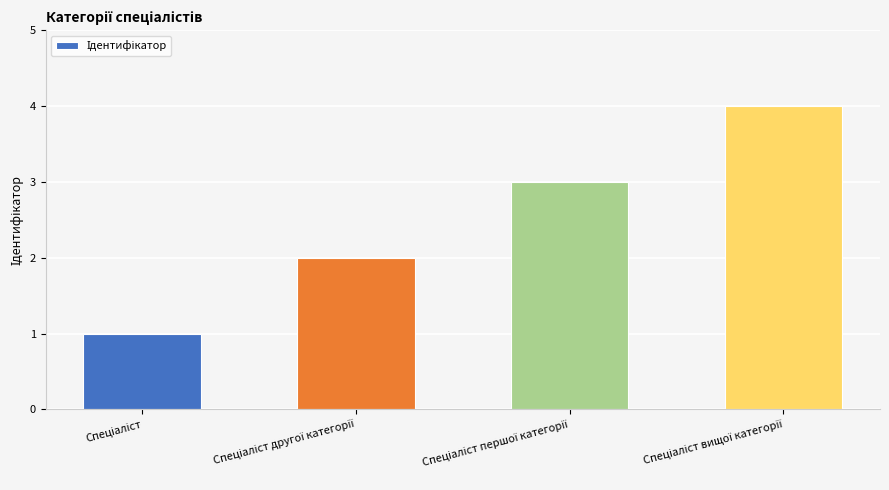

What is the greatest value displayed?

4